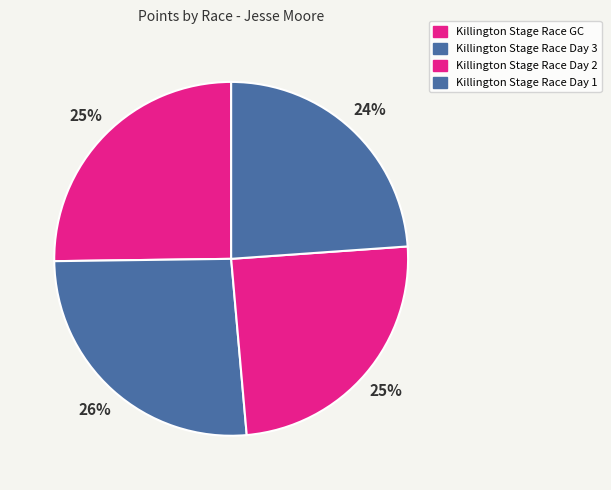

True or false: Killington Stage Race Day 2 accounts for 36% of the total.

False